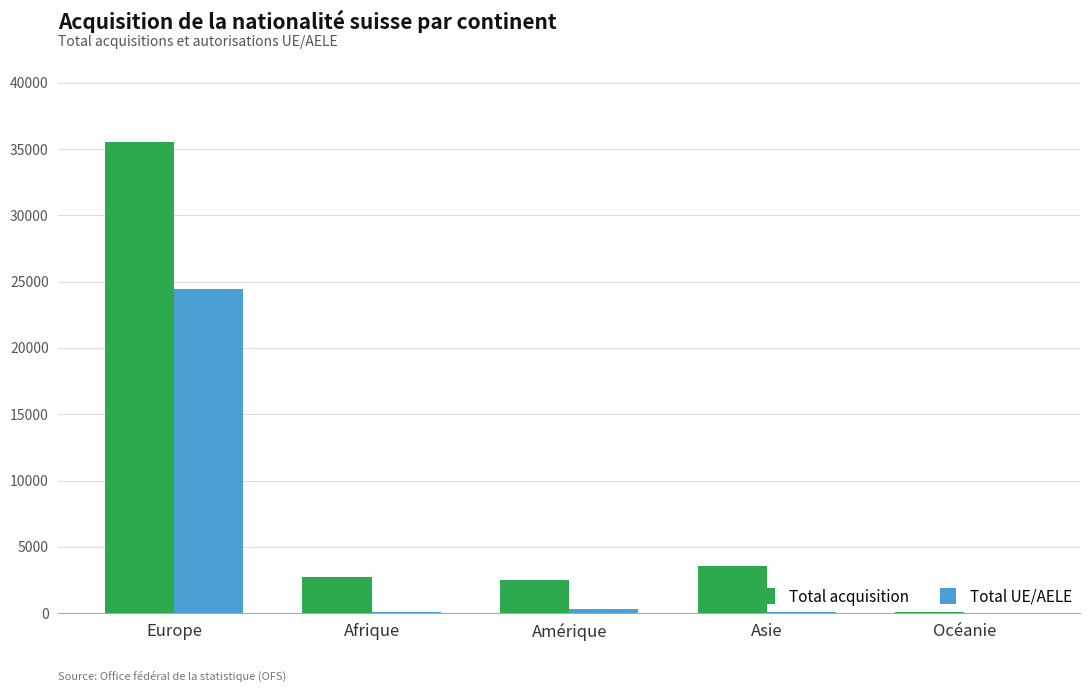

What is the highest value of the Total acquisition series?

35534